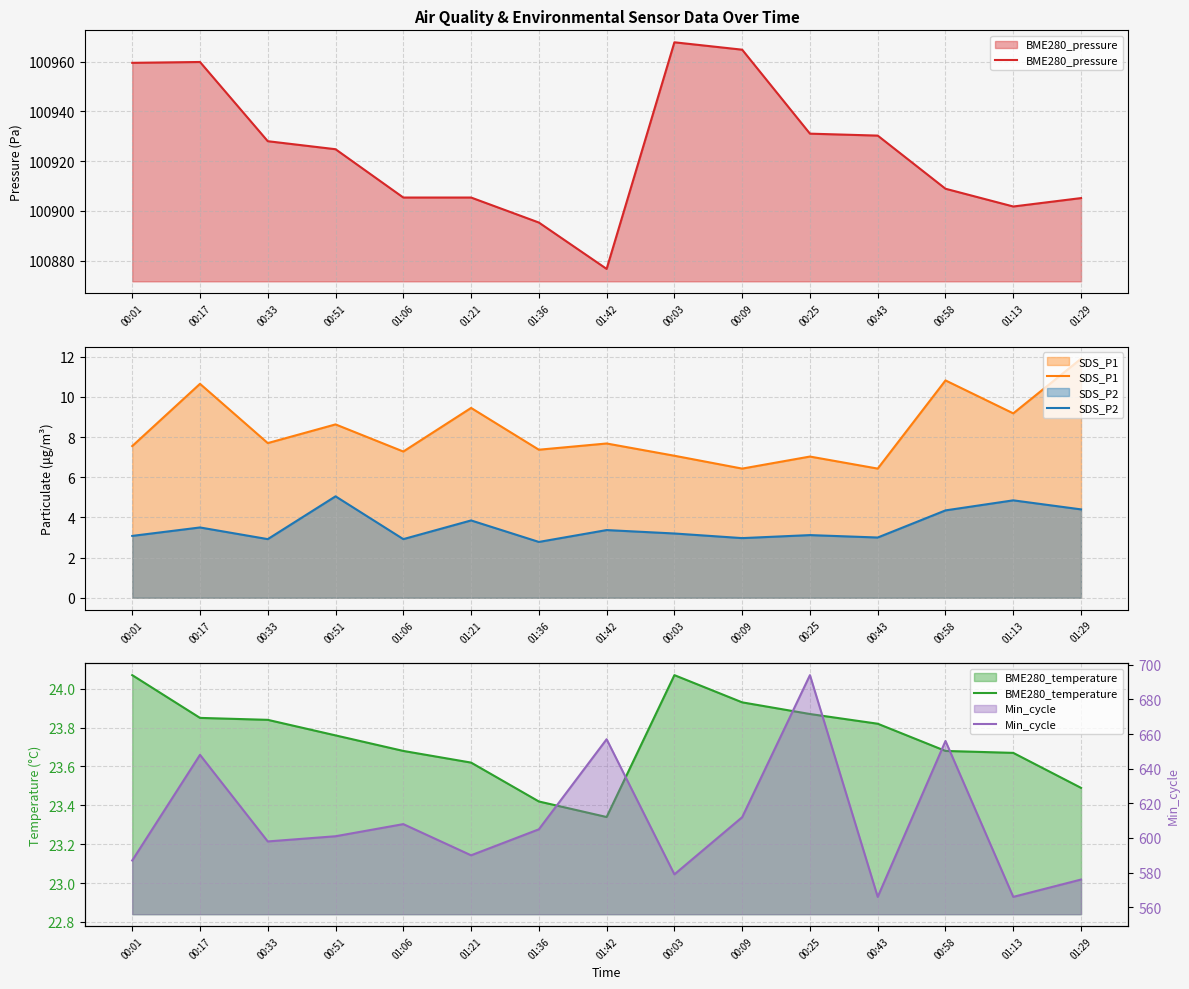

What is the sum of the BME280_temperature values at 01:29 and 01:42?

46.8